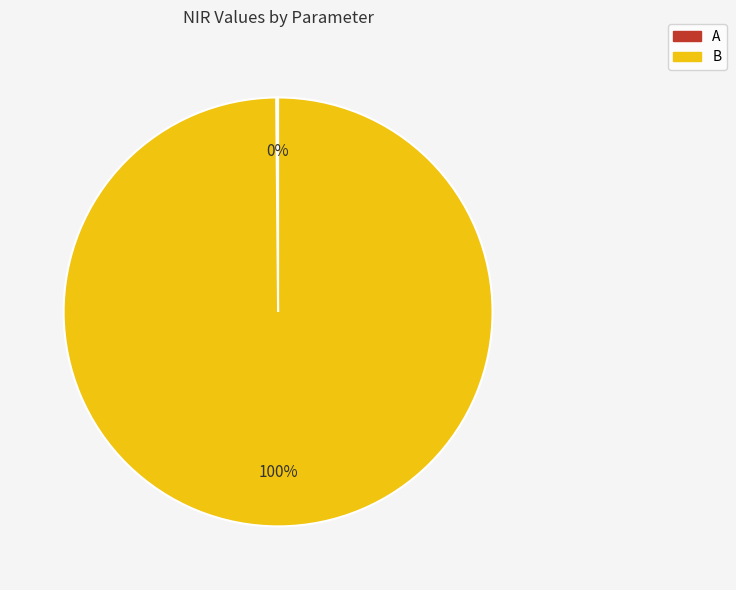

Which category has the biggest portion of the pie?

B